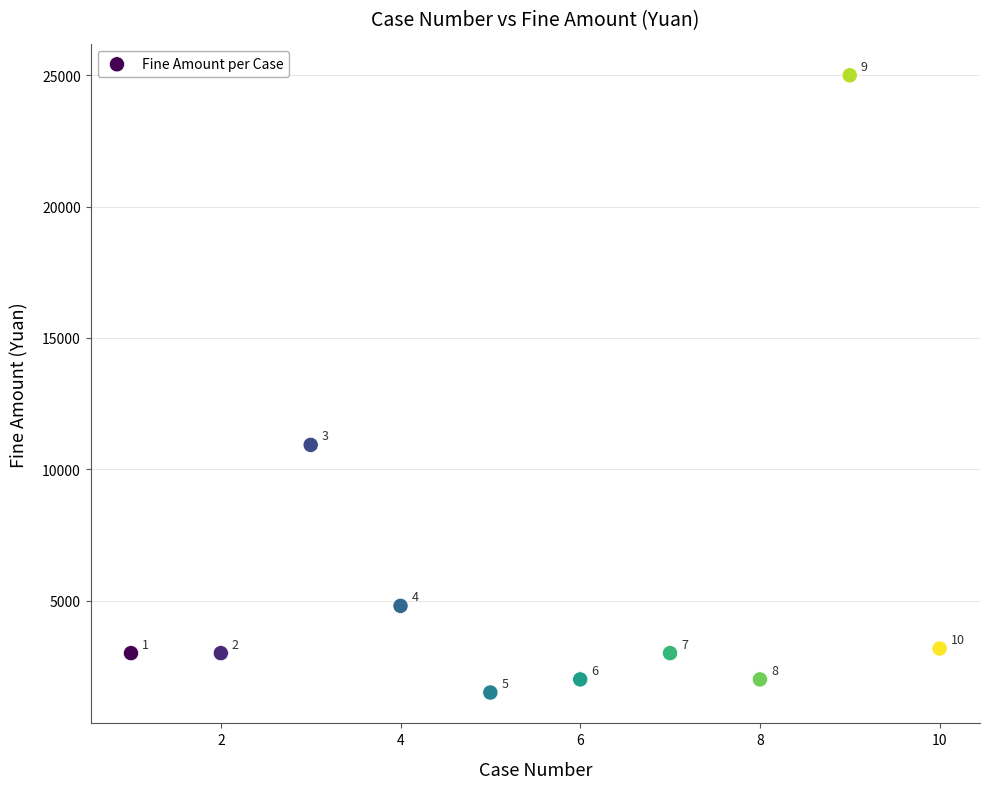

What is the average Y value?

5840.4